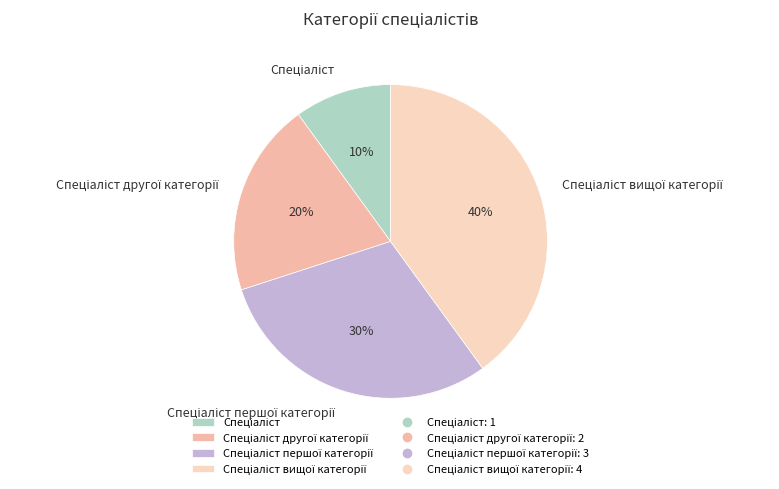

To the nearest percent, what is the average slice percentage?

25%